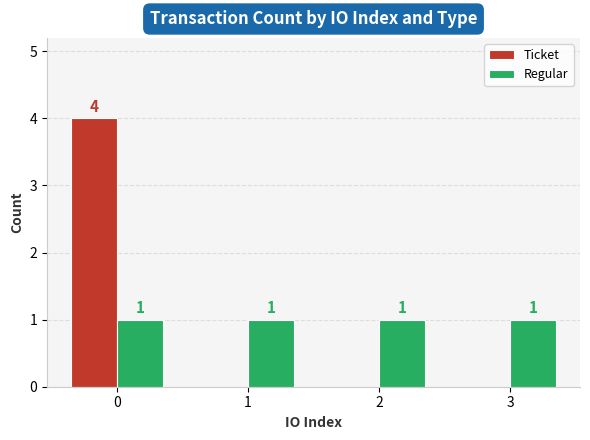

Which series has the largest range (max minus min)?

Ticket